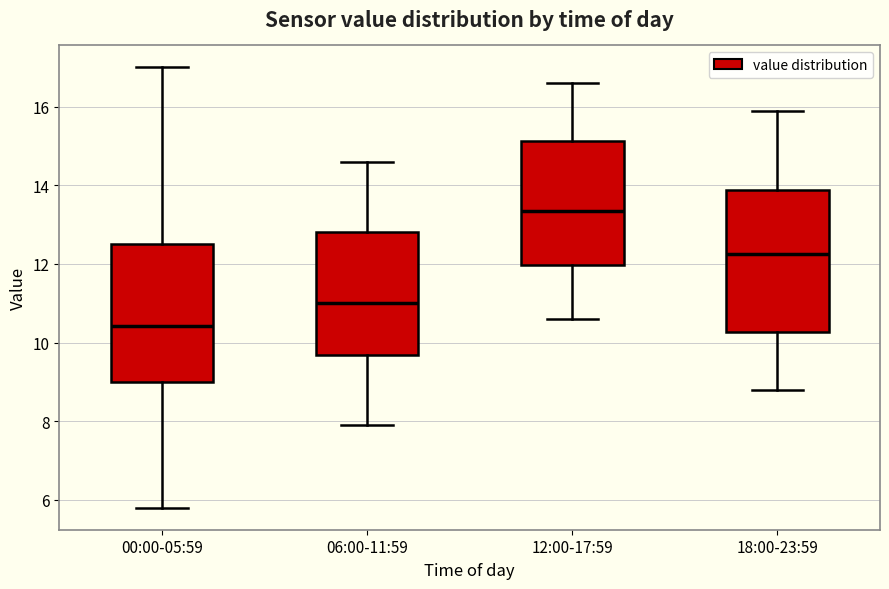

Reading left to right, read every box against the y-axis: the position of its median line, the range the box covers, and the ends of its whiskers. The values are not printed on the chart, so give them approximately, as read against the axis.

00:00-05:59: median 10.4, box 9.0 to 12.6, whiskers 5.8 to 17.0
06:00-11:59: median 11.0, box 9.6 to 12.8, whiskers 8.0 to 14.6
12:00-17:59: median 13.4, box 12.0 to 15.2, whiskers 10.6 to 16.6
18:00-23:59: median 12.2, box 10.2 to 13.8, whiskers 8.8 to 16.0